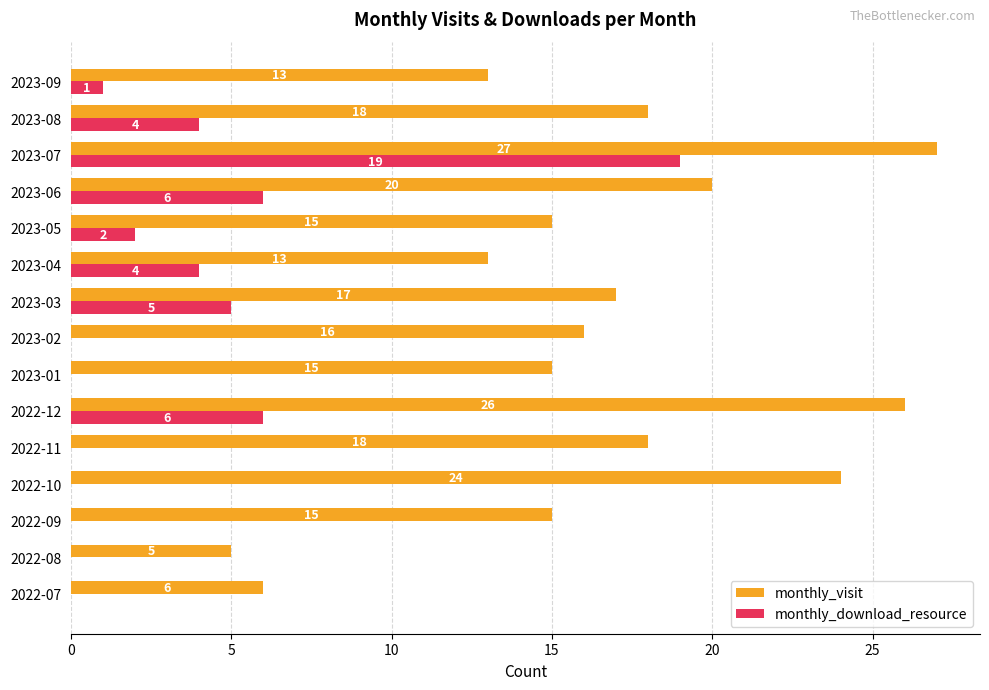

Which series changed the most between 2023-01 and 2023-02?

monthly_visit